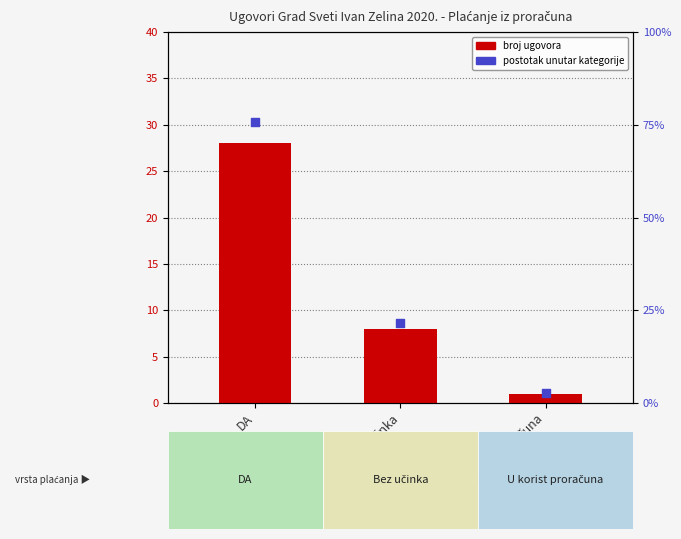

At how many categories does at least one series exceed 16?

2